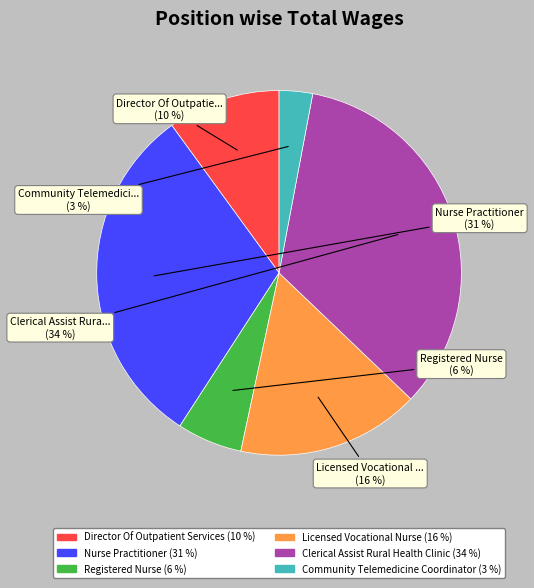

What percentage is the Nurse Practitioner slice, to the nearest percent?

31%